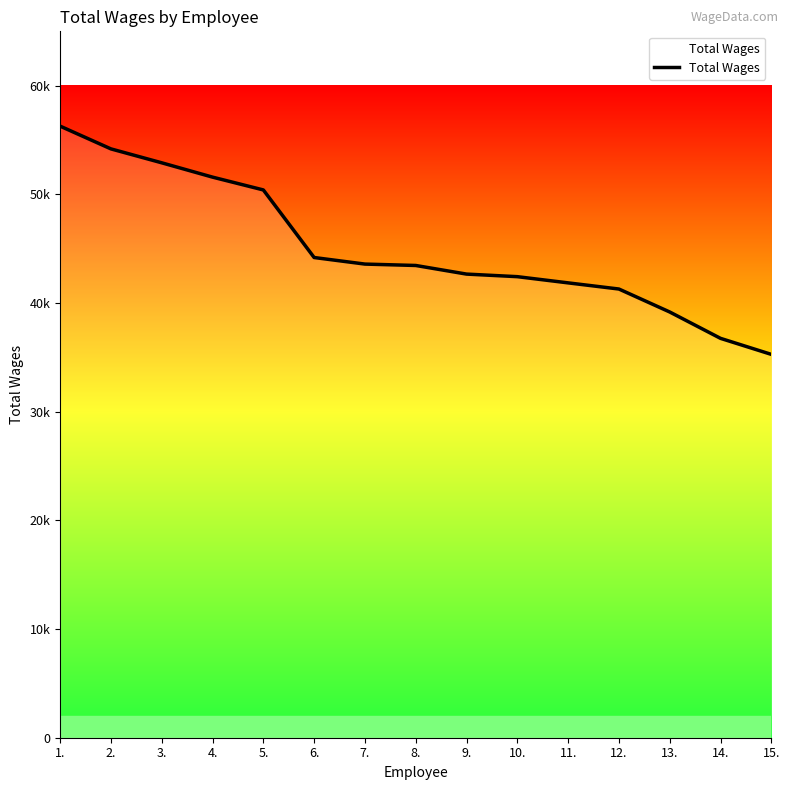

Is it true that the value at 6. is 44187?

True